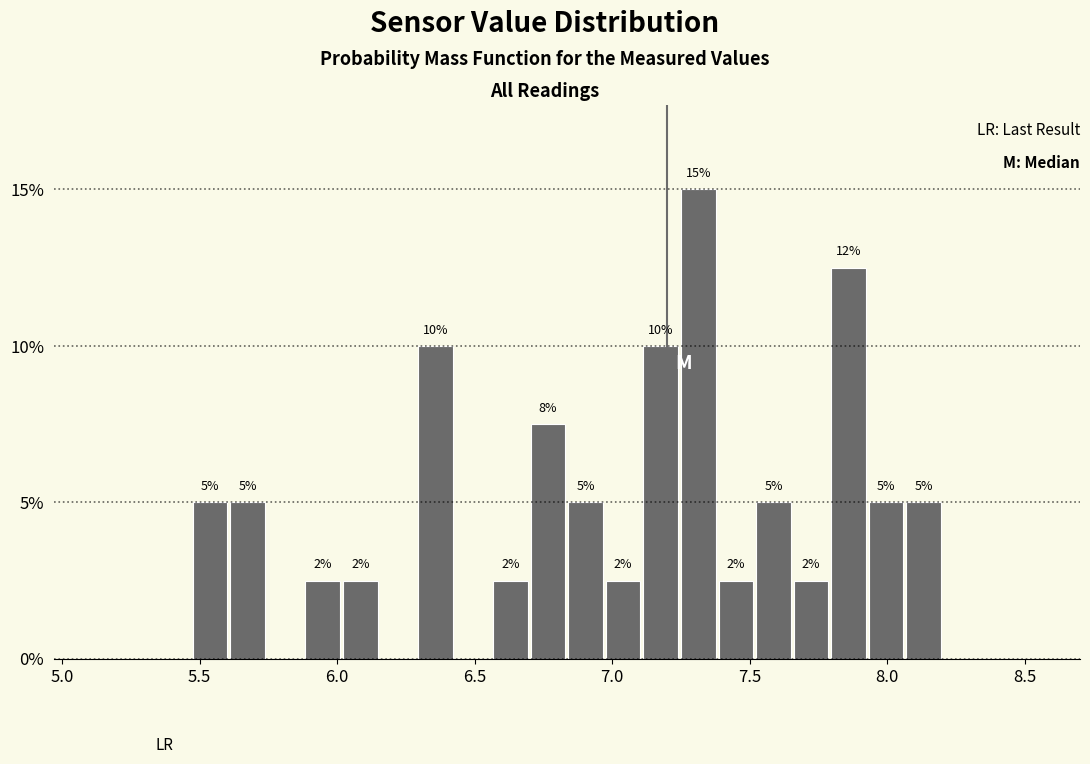

Read against the x-axis, roughly where is the centre of the tallest bar?

7.30